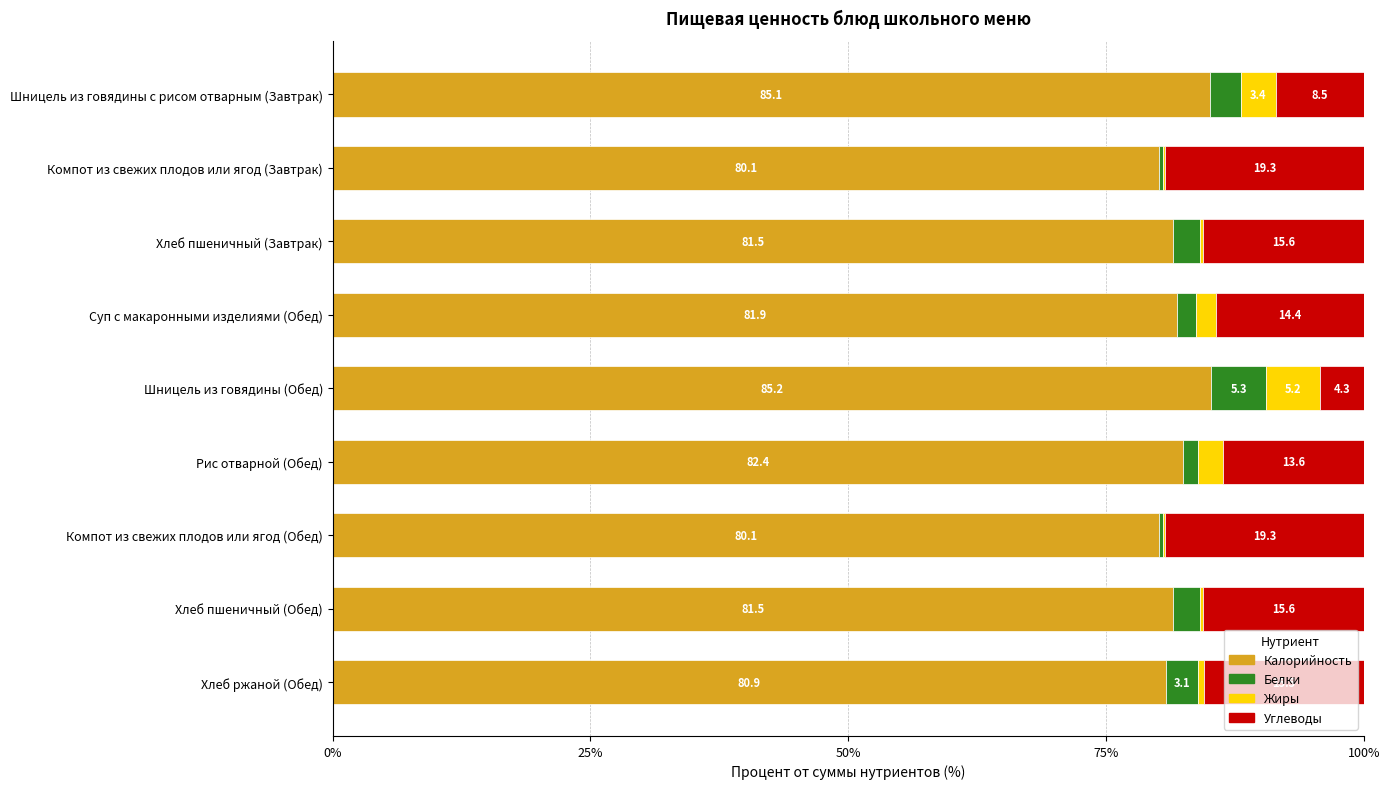

What is the sum of the Калорийность values at Суп с макаронными изделиями (Обед) and Шницель из говядины с рисом отварным (Завтрак)?

167.0